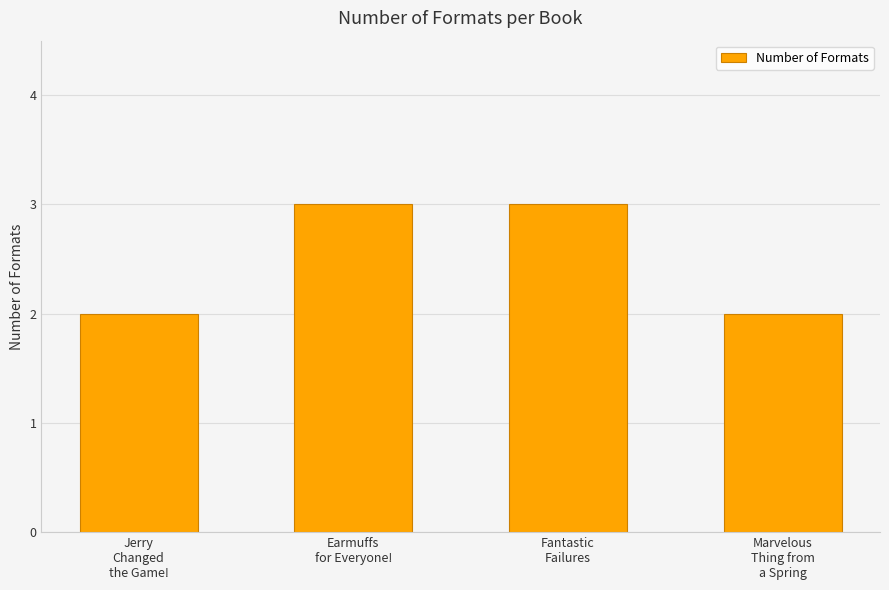

What value does the data have at Earmuffs
for Everyone!?

3